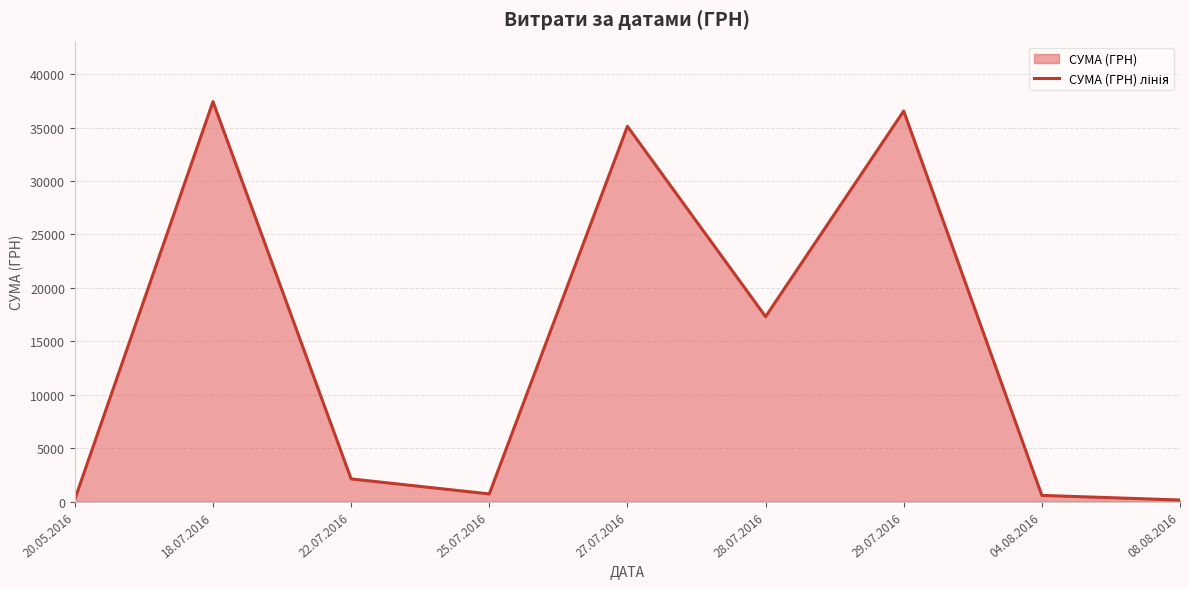

What position from the right is 28.07.2016?

4